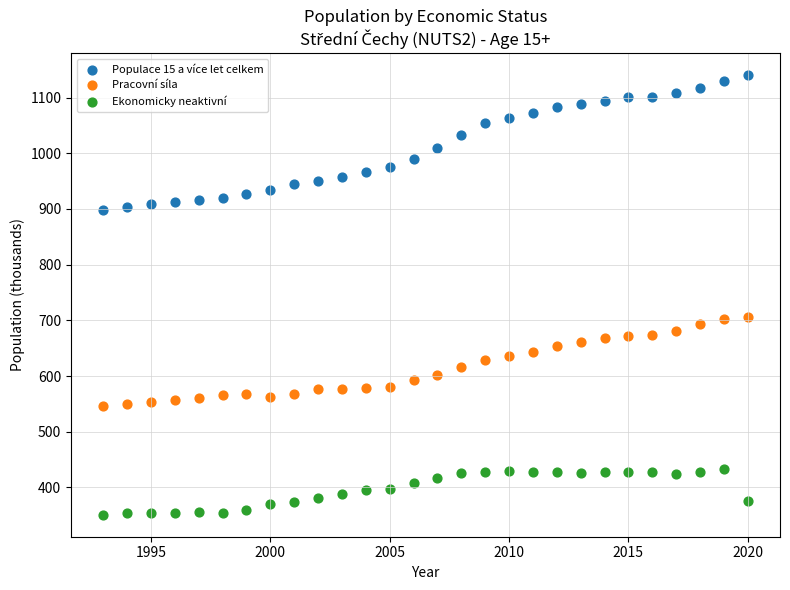

Which series contains the highest Y value?

Populace 15 a více let celkem